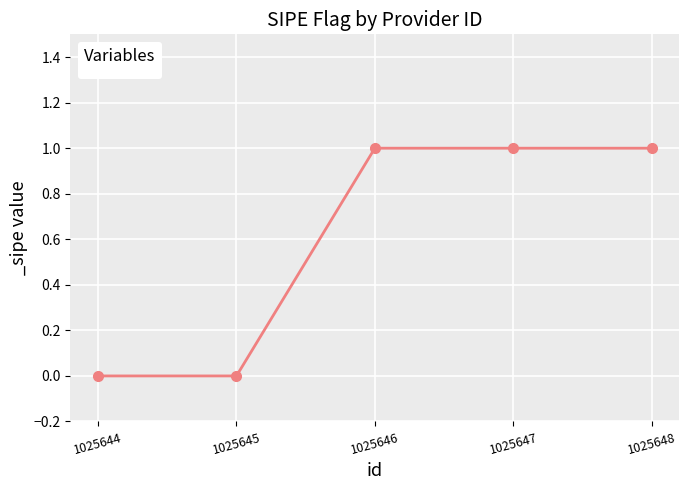

What is the sum of all values?

3